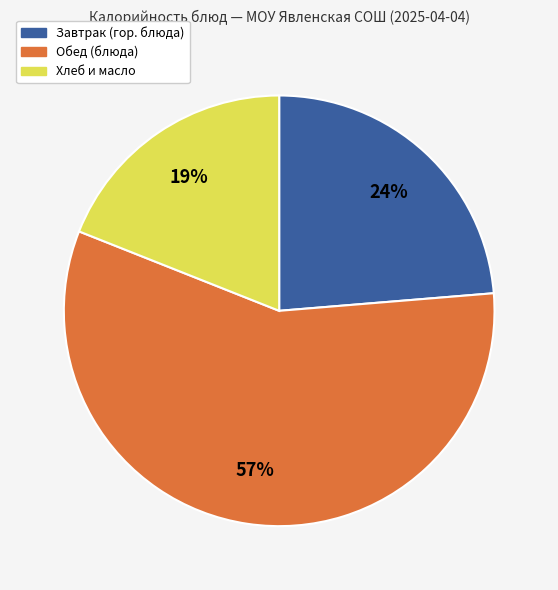

Is it true that Завтрак (гор. блюда) is 37% of the pie?

False